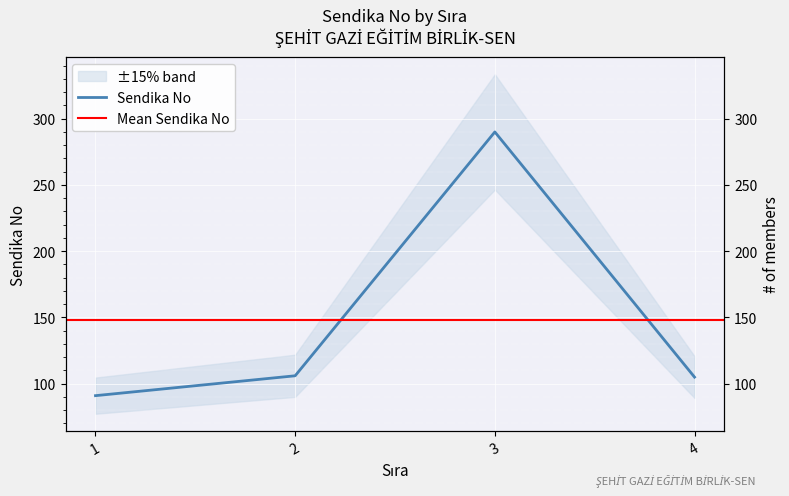

What is the difference between the values at 3 and 4?

185